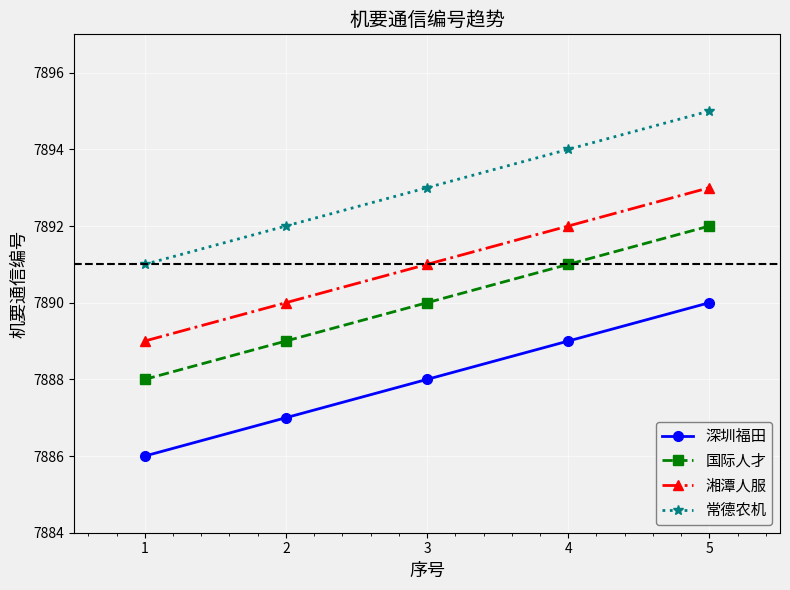

Reading left to right, transcribe all the data shown in this chart.

深圳福田: 7886	7887	7888	7889	7890
国际人才: 7888	7889	7890	7891	7892
湘潭人服: 7889	7890	7891	7892	7893
常德农机: 7891	7892	7893	7894	7895